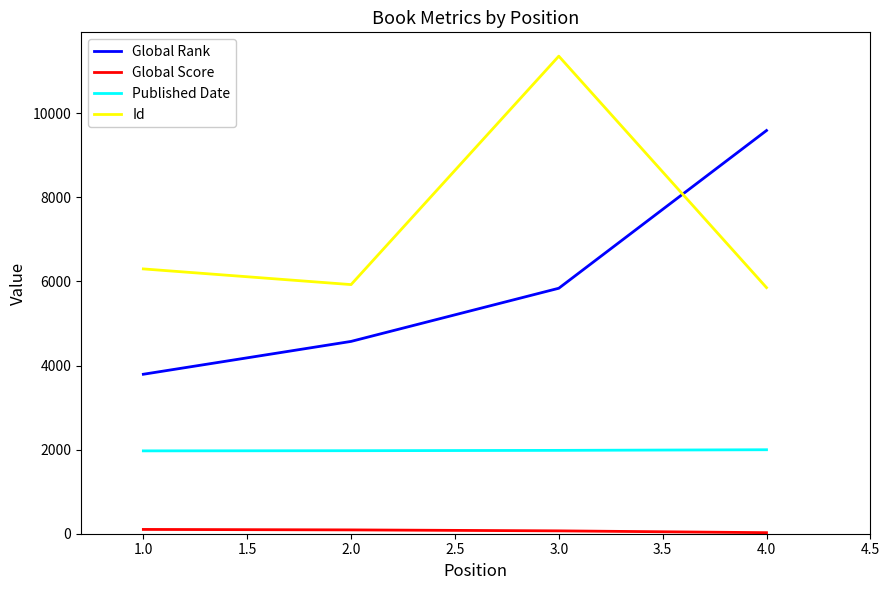

True or false: Published Date and Id cross at least once.

False